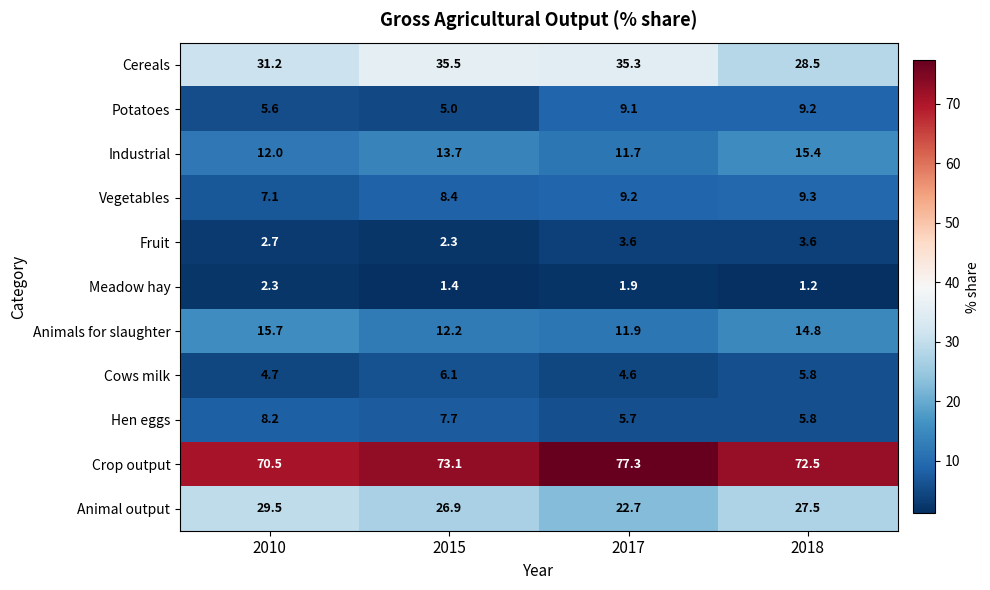

At which category does the chart reach its minimum across all series?

2018